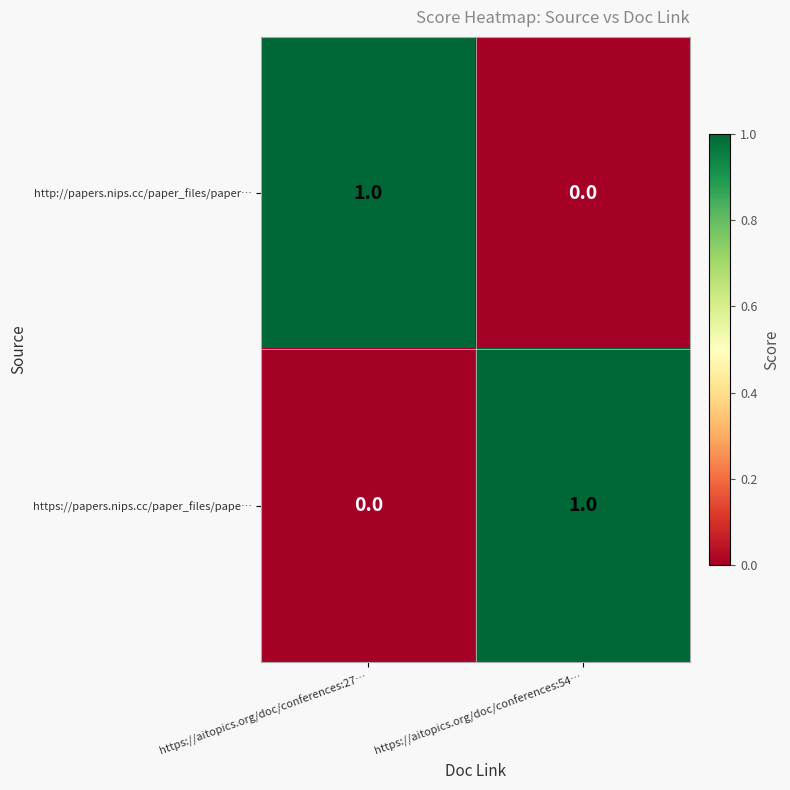

Is the value of https://papers.nips.cc/paper_files/pape… at https://aitopics.org/doc/conferences:54… greater than the value of http://papers.nips.cc/paper_files/paper… at https://aitopics.org/doc/conferences:54…?

Yes